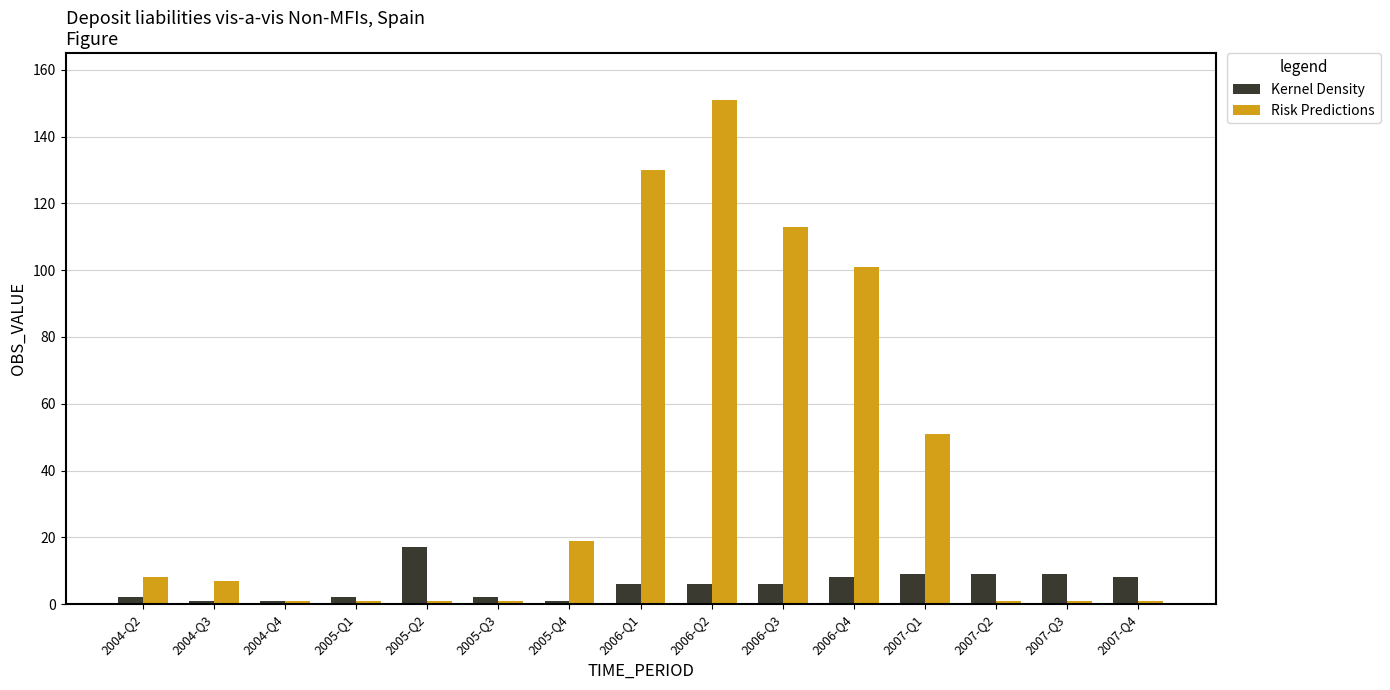

What is the difference between the maximum and minimum values in the Kernel Density series?

16